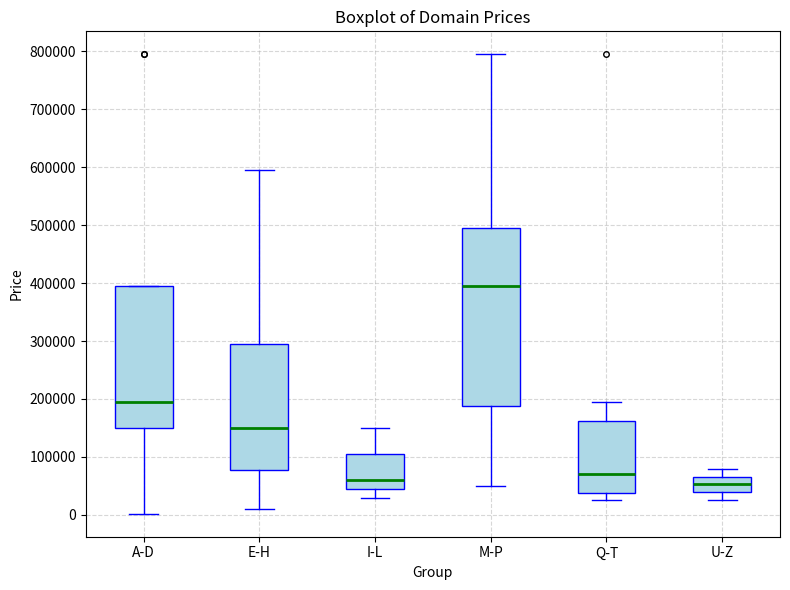

Where does the median line of the box for U-Z sit on the y-axis? The values are not printed on the chart, so give them approximately, as read against the axis.

50000